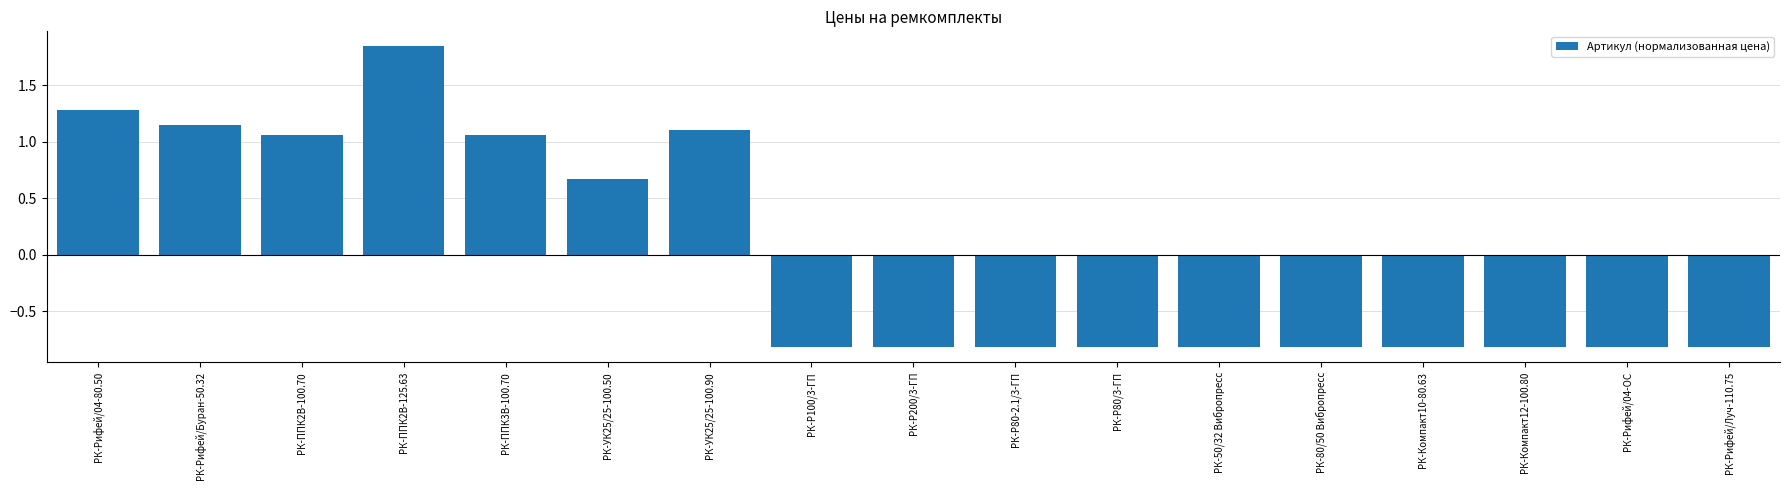

What is the sum of the values at РК-80/50 Вибропресс and РК-Р200/3-ГП?

-1.6